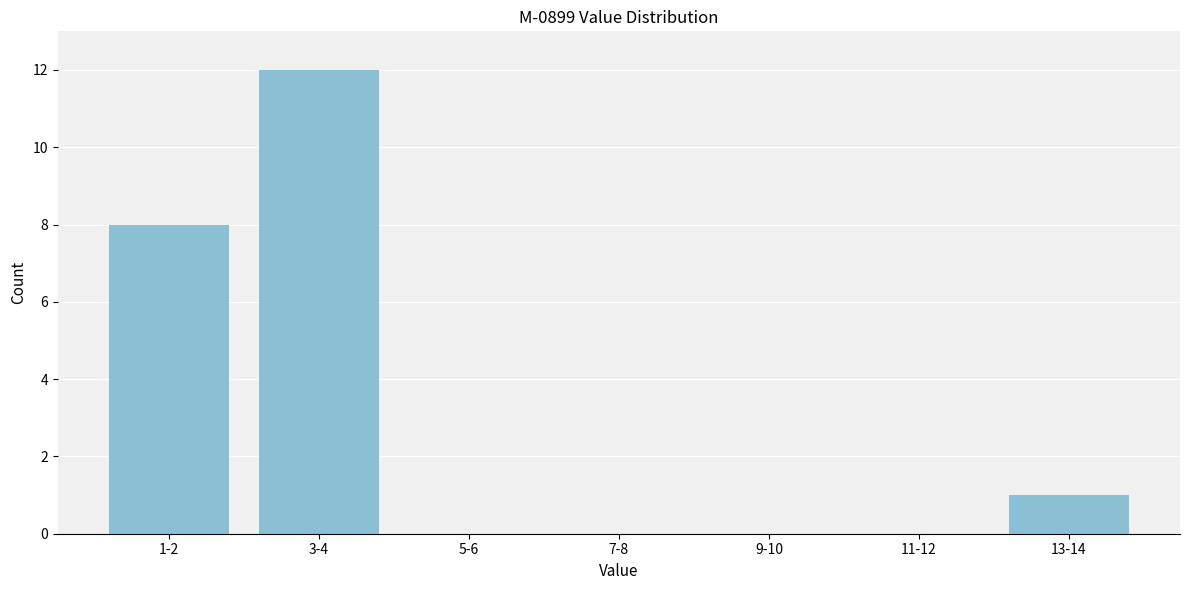

Reading left to right, extract all data points from this chart.

1-2=8	3-4=12	5-6=0	7-8=0	9-10=0	11-12=0	13-14=1